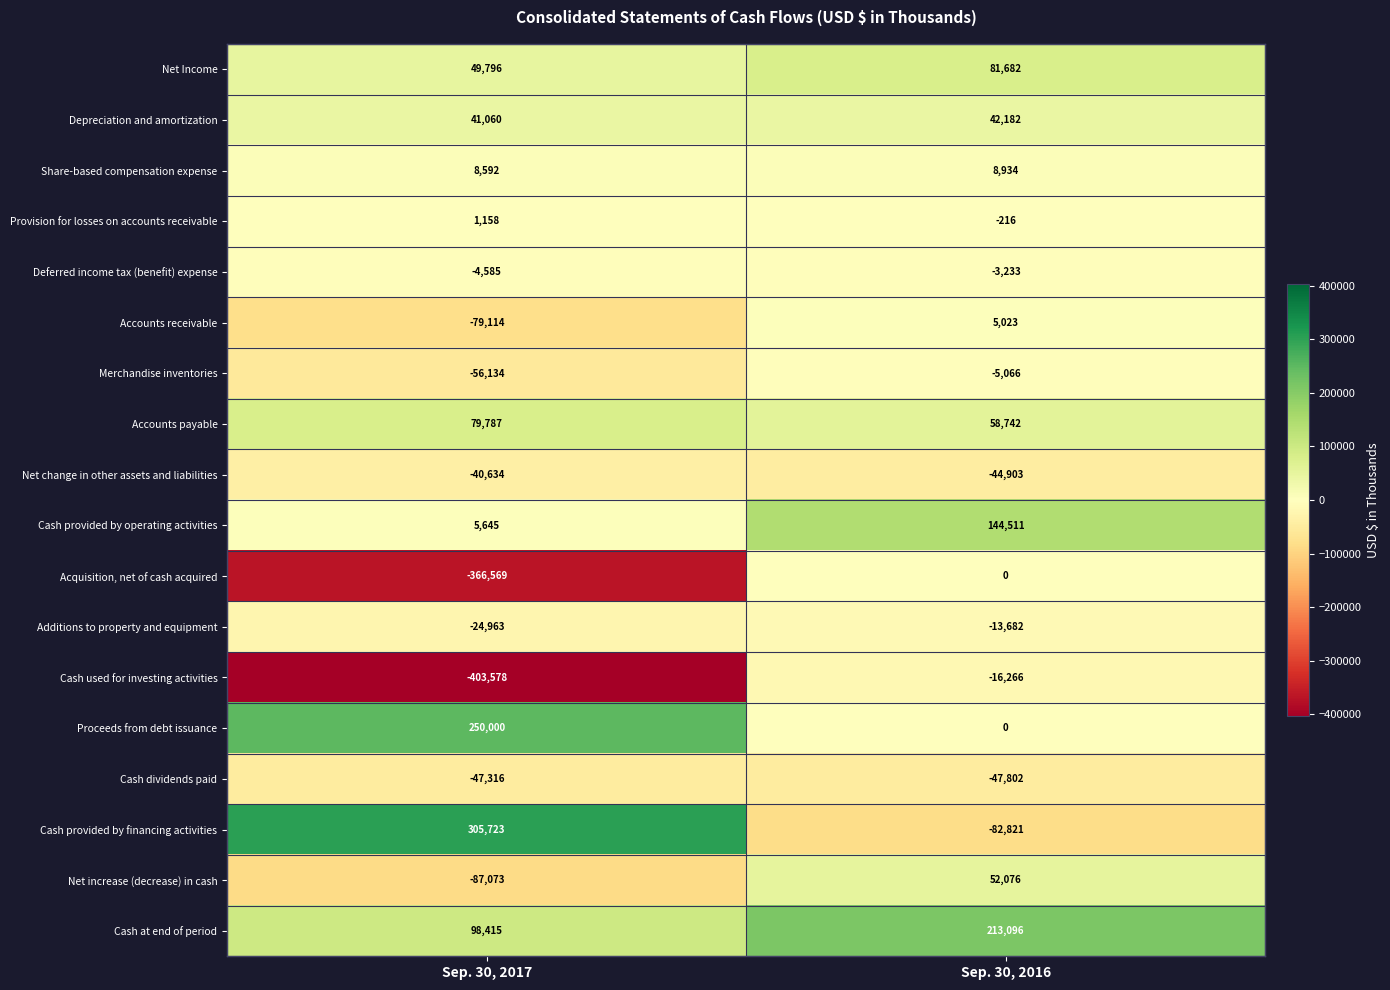

What is the maximum value shown in the chart?

305723